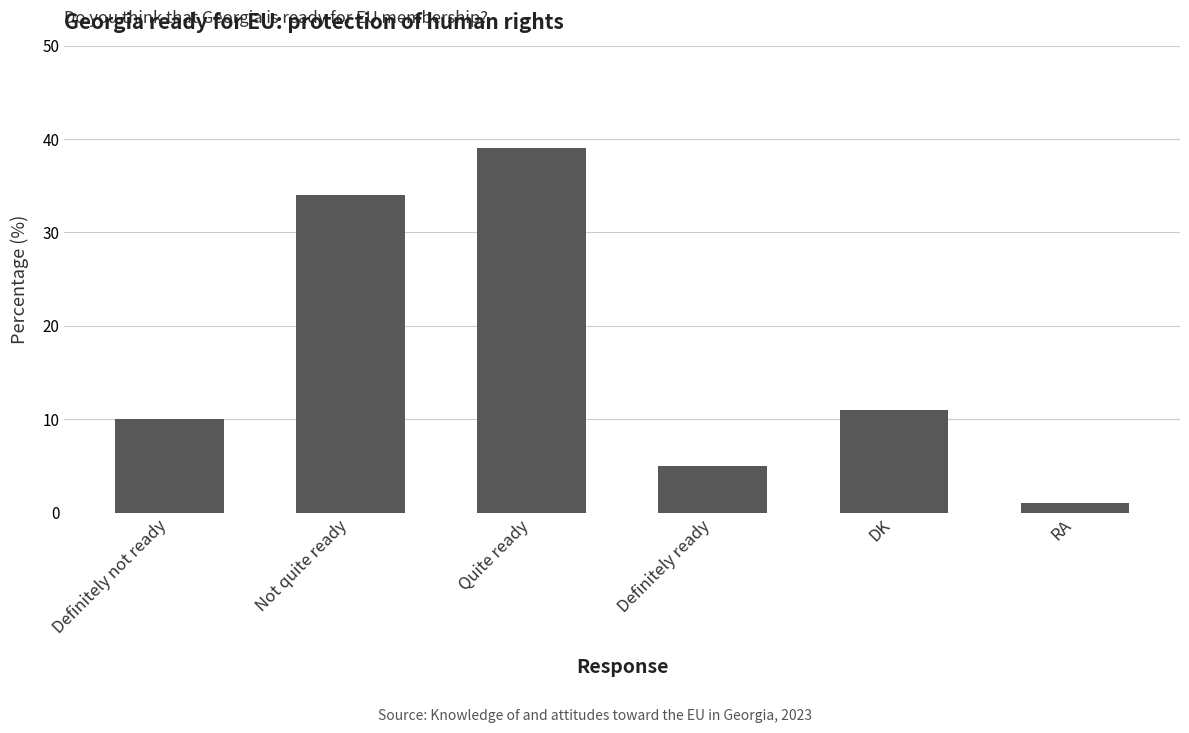

Reading left to right, transcribe all the data shown in this chart.

Definitely not ready=10	Not quite ready=34	Quite ready=39	Definitely ready=5	DK=11	RA=1